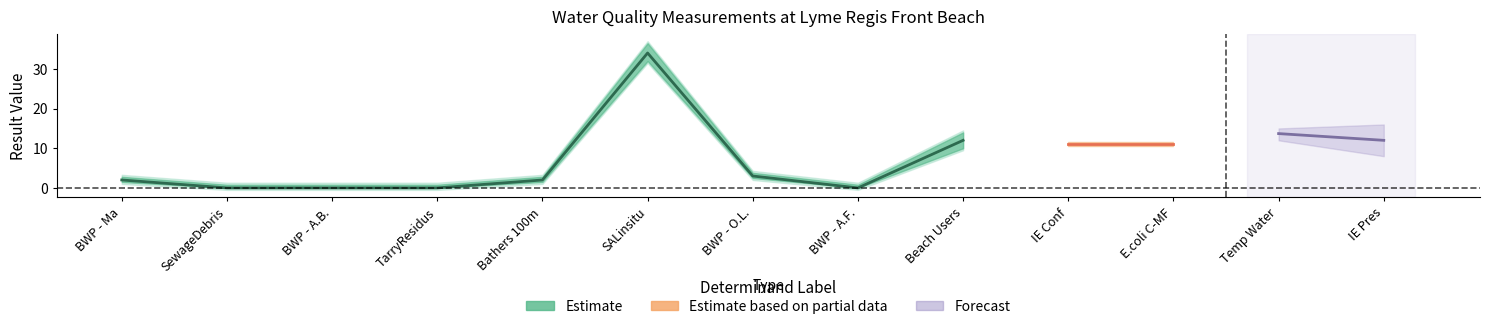

List the labels in order of Estimate value, smallest first.

SewageDebris, BWP - A.B., TarryResidus, BWP - A.F., BWP - Ma, Bathers 100m, BWP - O.L., IE Conf, E.coli C-MF, IE Pres, Beach Users, Temp Water, SALinsitu